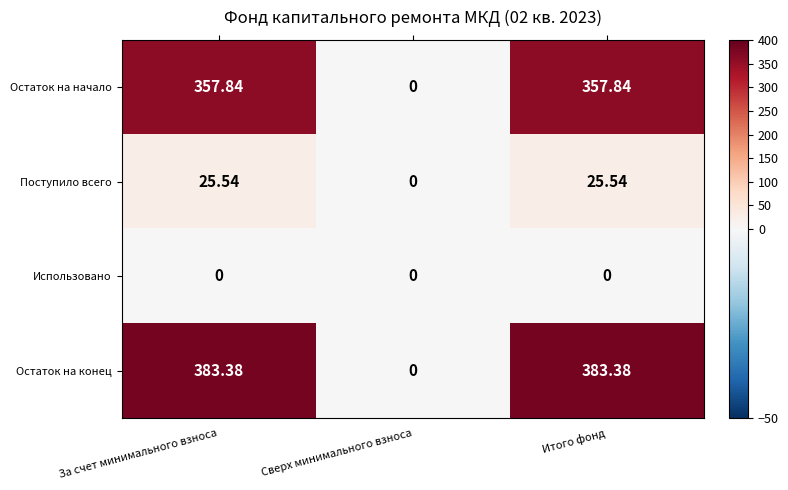

Between Сверх минимального взноса and Итого фонд, which series saw the biggest shift?

Остаток на конец